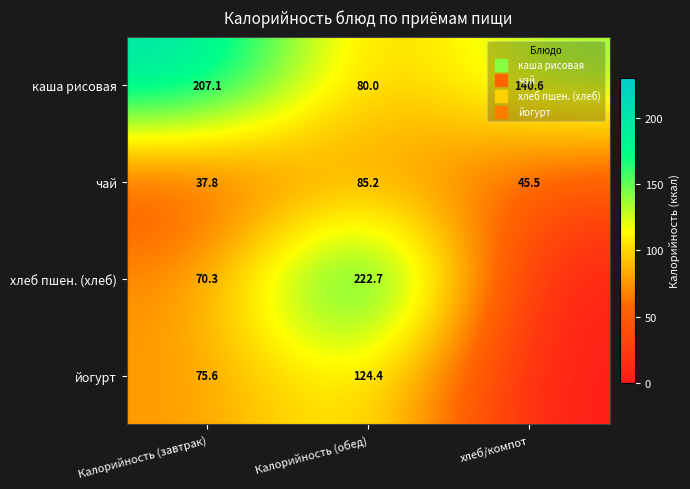

At Калорийность (завтрак), list the series in order from largest to smallest.

каша рисовая, йогурт, хлеб пшен. (хлеб), чай